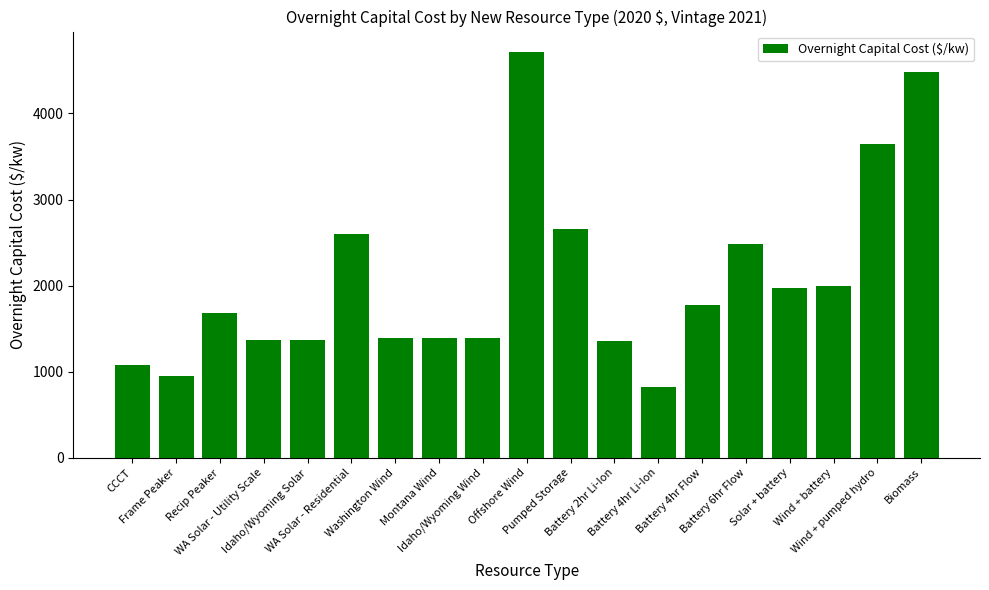

What position from the left is Battery 4hr Li-Ion?

13